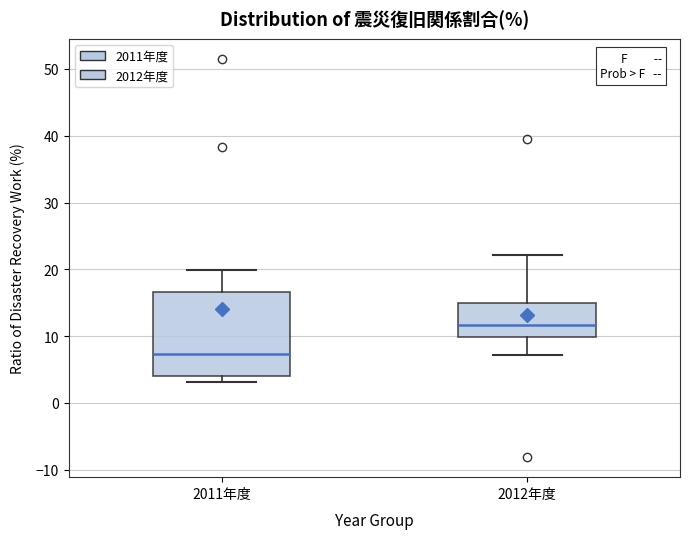

Which box has the highest median line?

2012年度